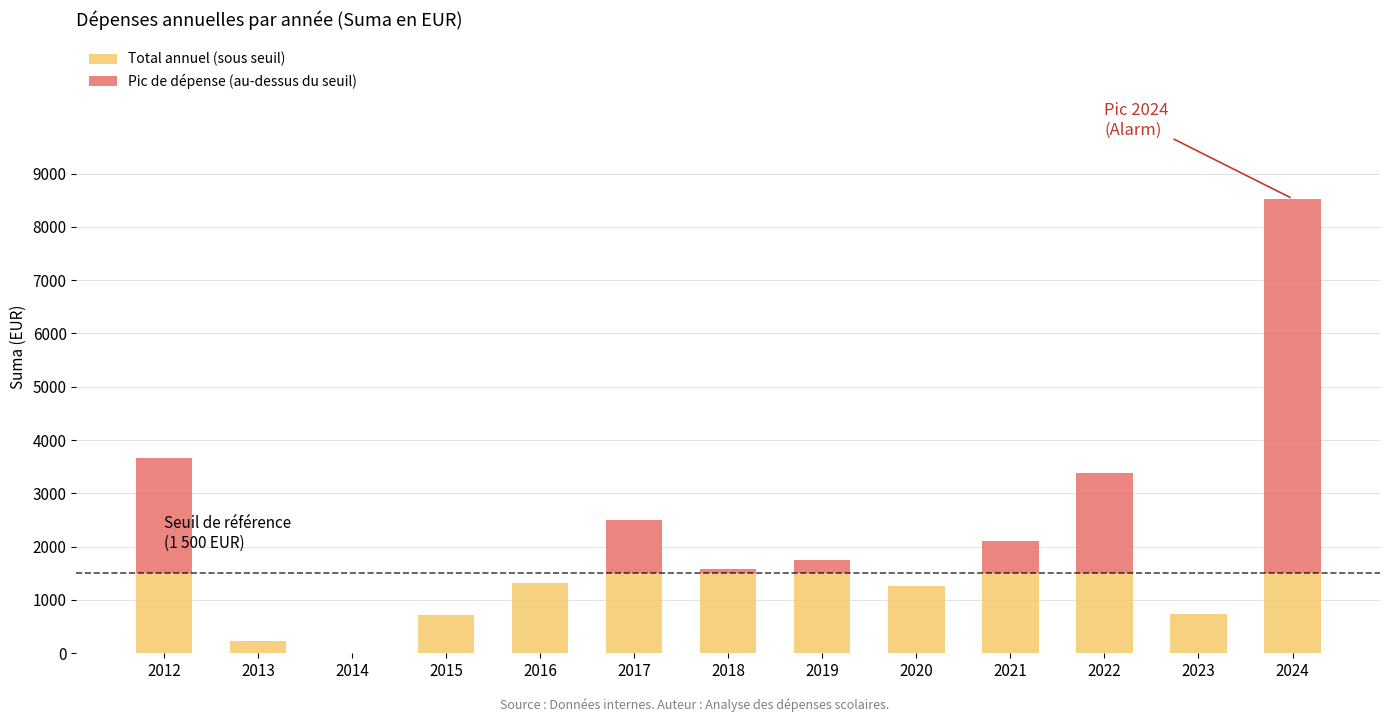

The Total annuel (sous seuil) series shows 720.0 at 2015. True or false?

True